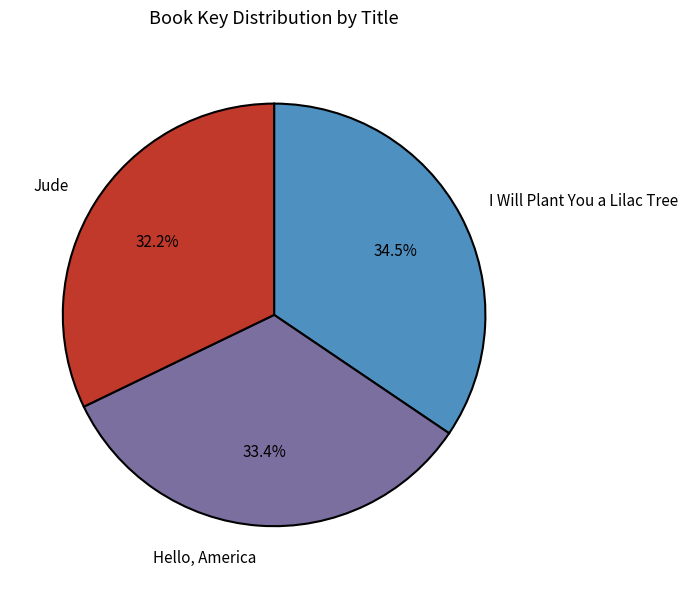

How many segments does this pie chart have?

3